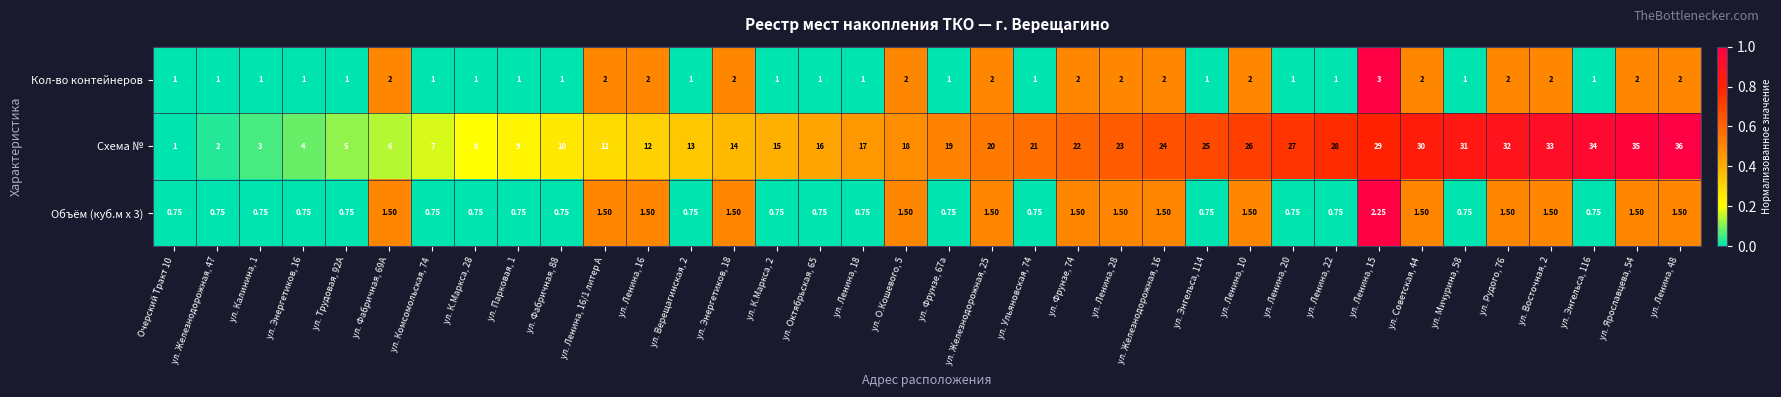

What is the greatest value displayed?

36.0